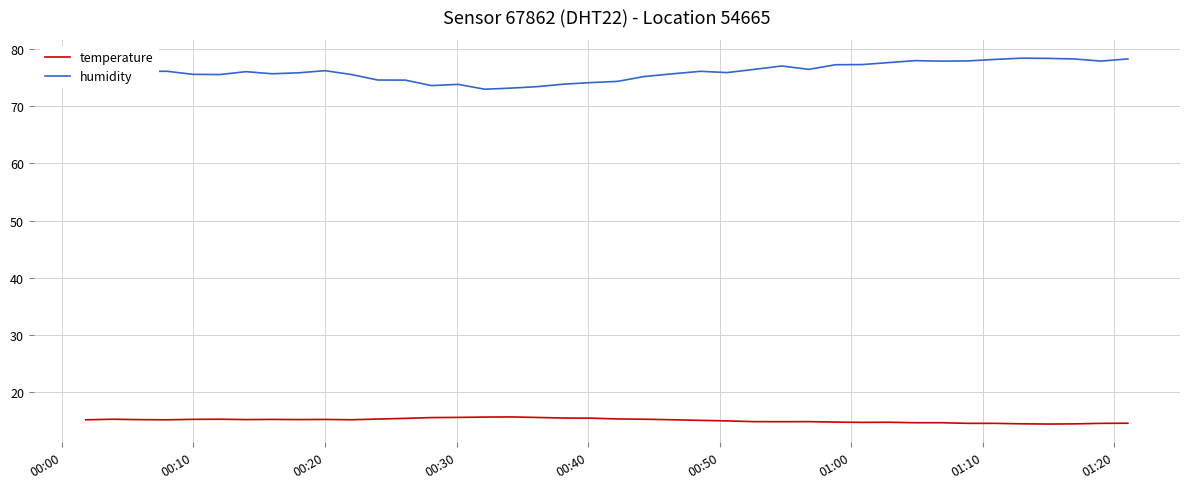

List the series in order of their overall mean, highest first.

humidity, temperature